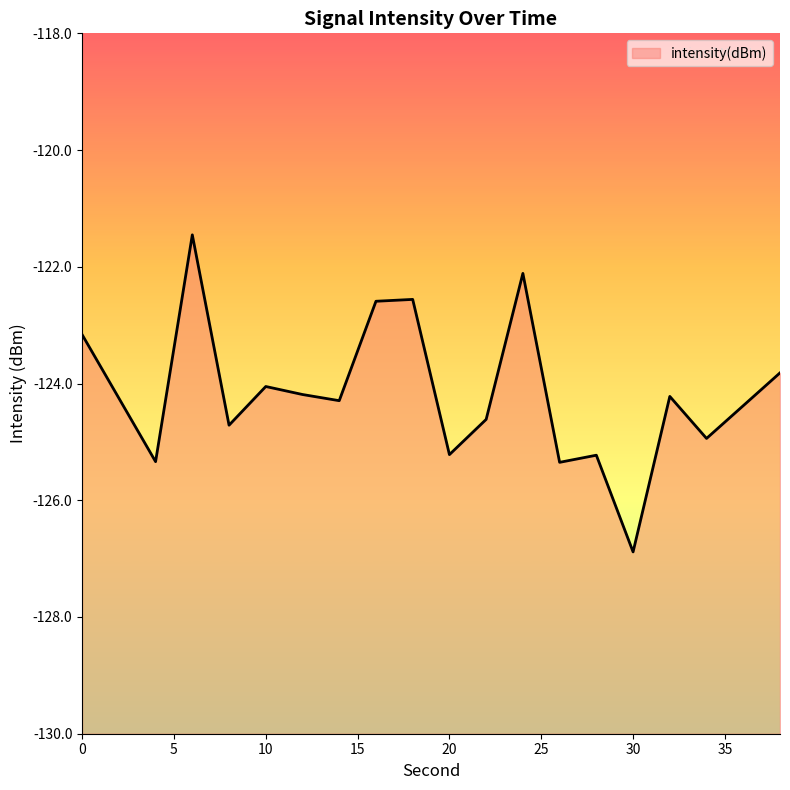

Reading left to right, transcribe all the data shown in this chart.

-123.2	-124.3	-125.3	-121.5	-124.7	-124.1	-124.2	-124.3	-122.6	-122.6	-125.2	-124.6	-122.1	-125.4	-125.2	-126.9	-124.2	-124.9	-124.4	-123.8